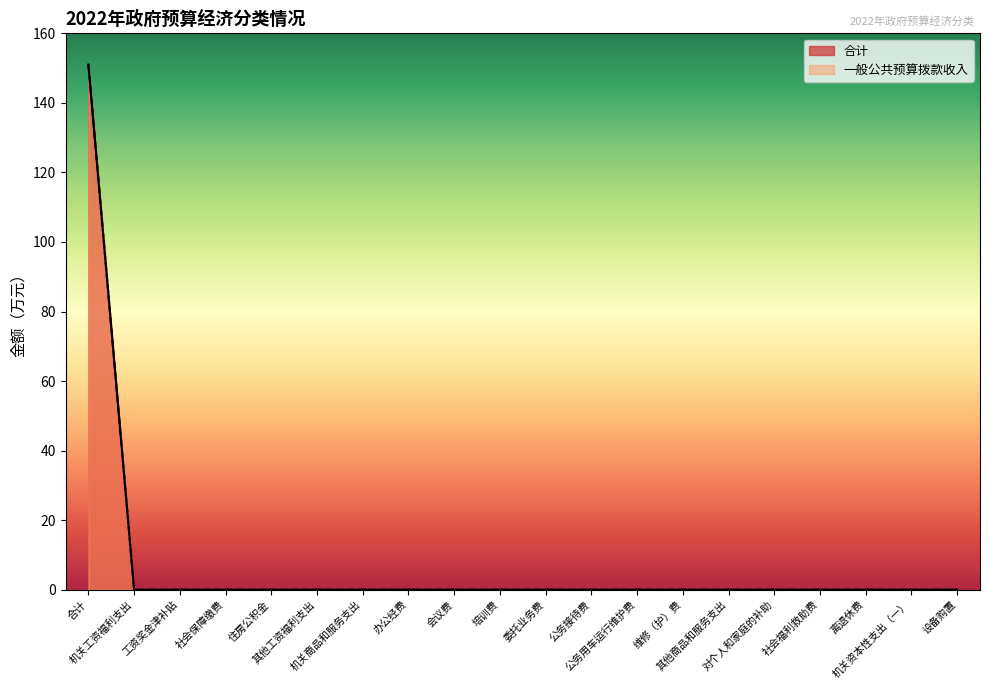

Rank the categories by 合计 value from highest to lowest.

合计, 机关工资福利支出, 工资奖金津补贴, 社会保障缴费, 住房公积金, 其他工资福利支出, 机关商品和服务支出, 办公经费, 会议费, 培训费, 委托业务费, 公务接待费, 公务用车运行维护费, 维修（护）费, 其他商品和服务支出, 对个人和家庭的补助, 社会福利救助费, 离退休费, 机关资本性支出（一）, 设备购置